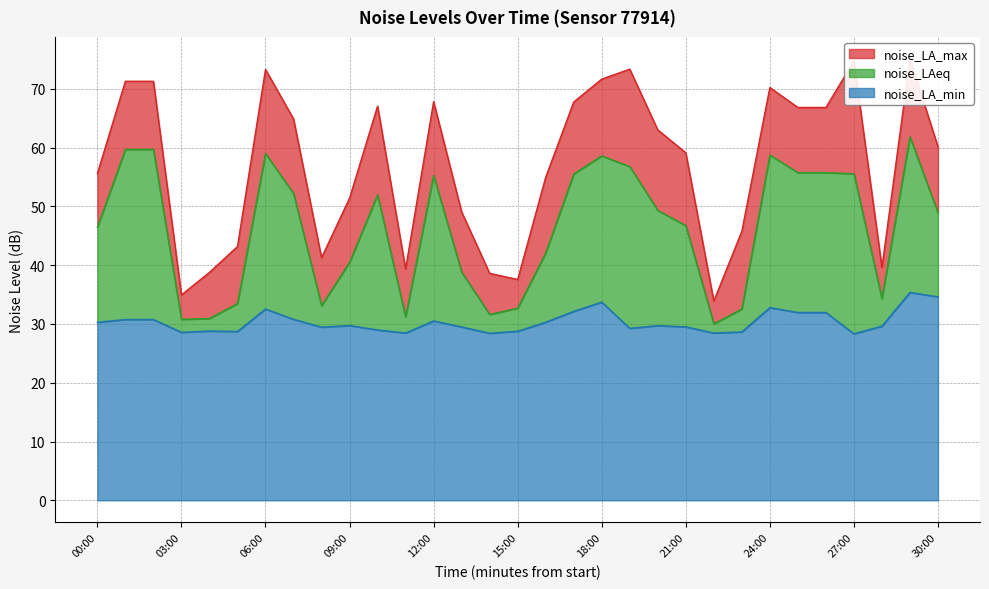

True or false: noise_LA_max and noise_LA_min cross at least once.

False